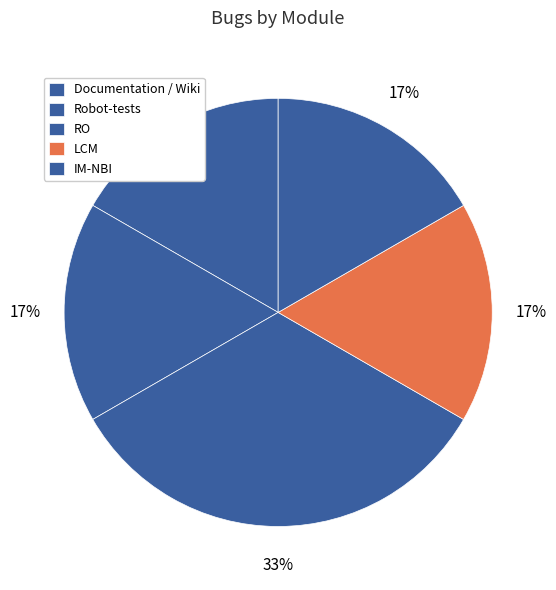

To the nearest percent, what percentage of the pie is RO?

33%